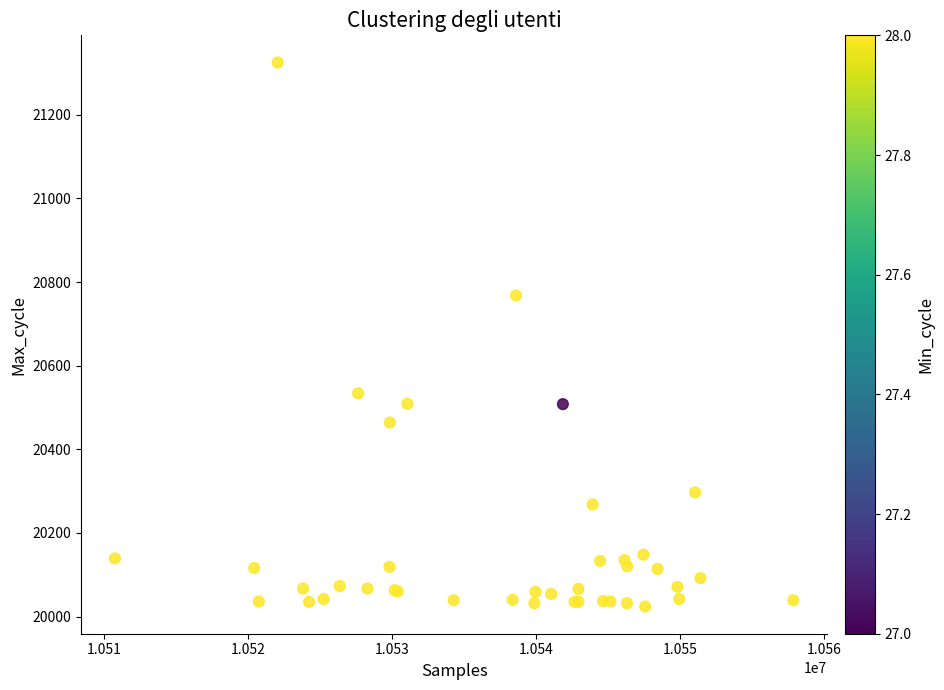

What Y value in the scatter plot is closest to 20674?

20768